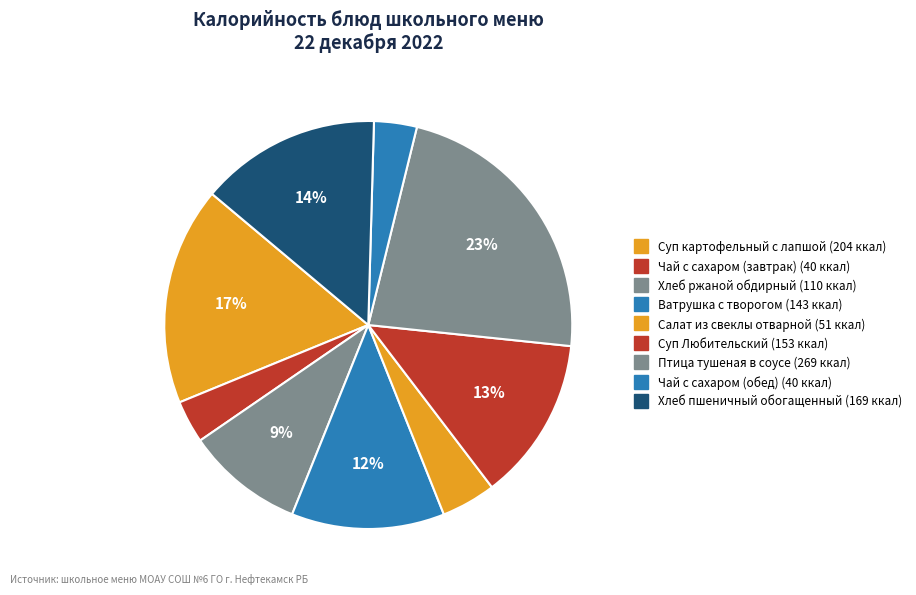

Count the number of slices in the pie.

9